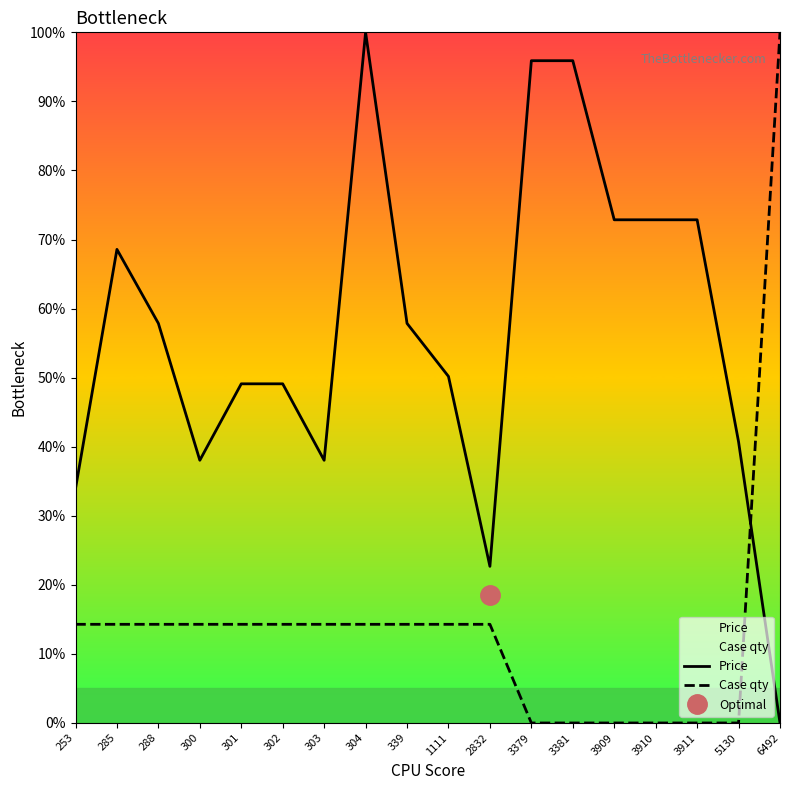

Is this an area chart (filled region under the line)?

No